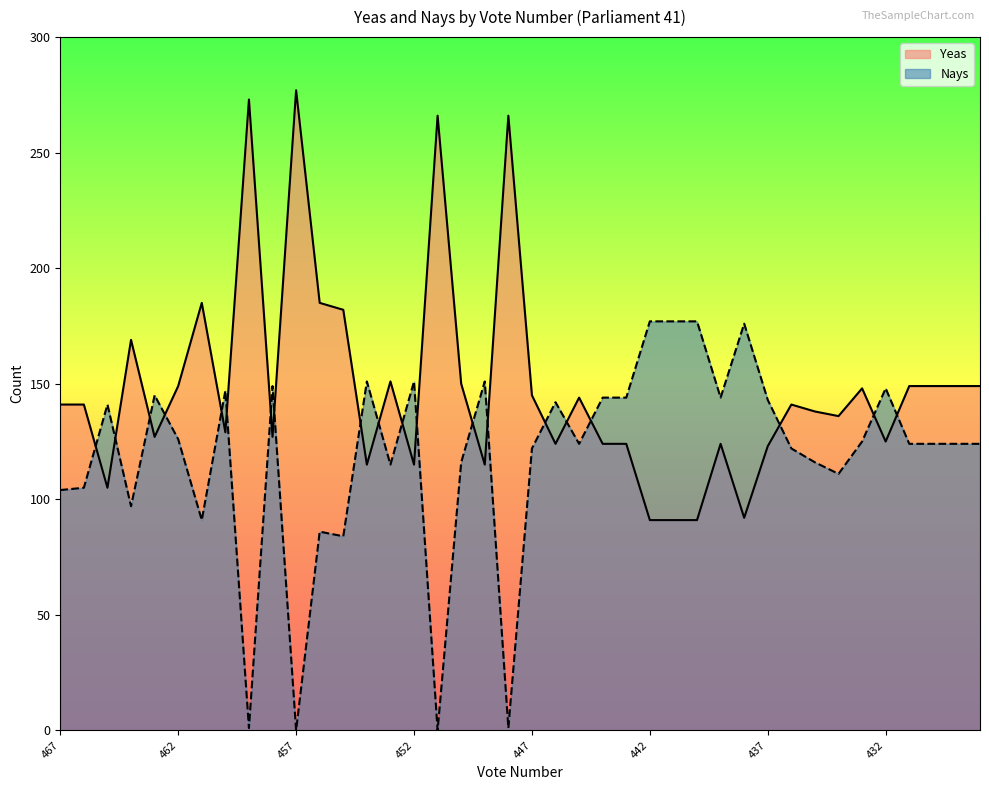

What is the average value of the Nays series?

119